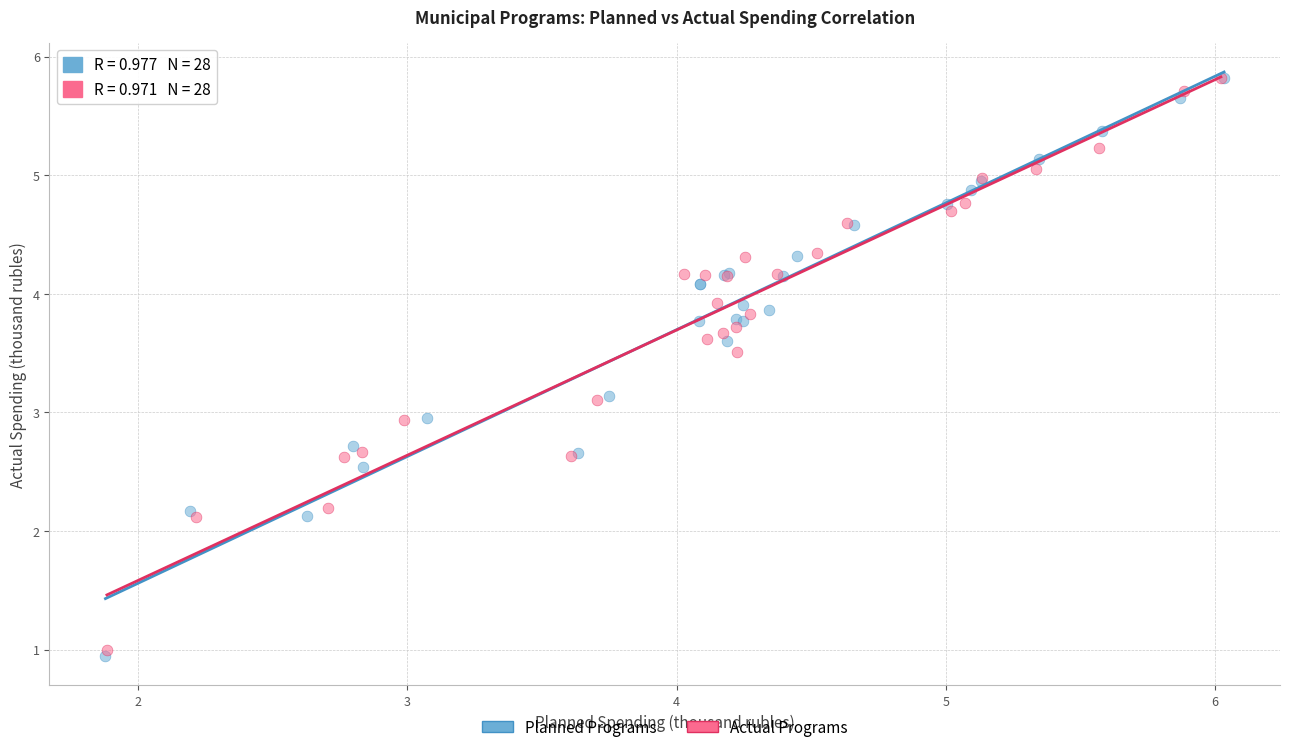

What are all the series names shown in the legend?

Planned Programs, Actual Programs